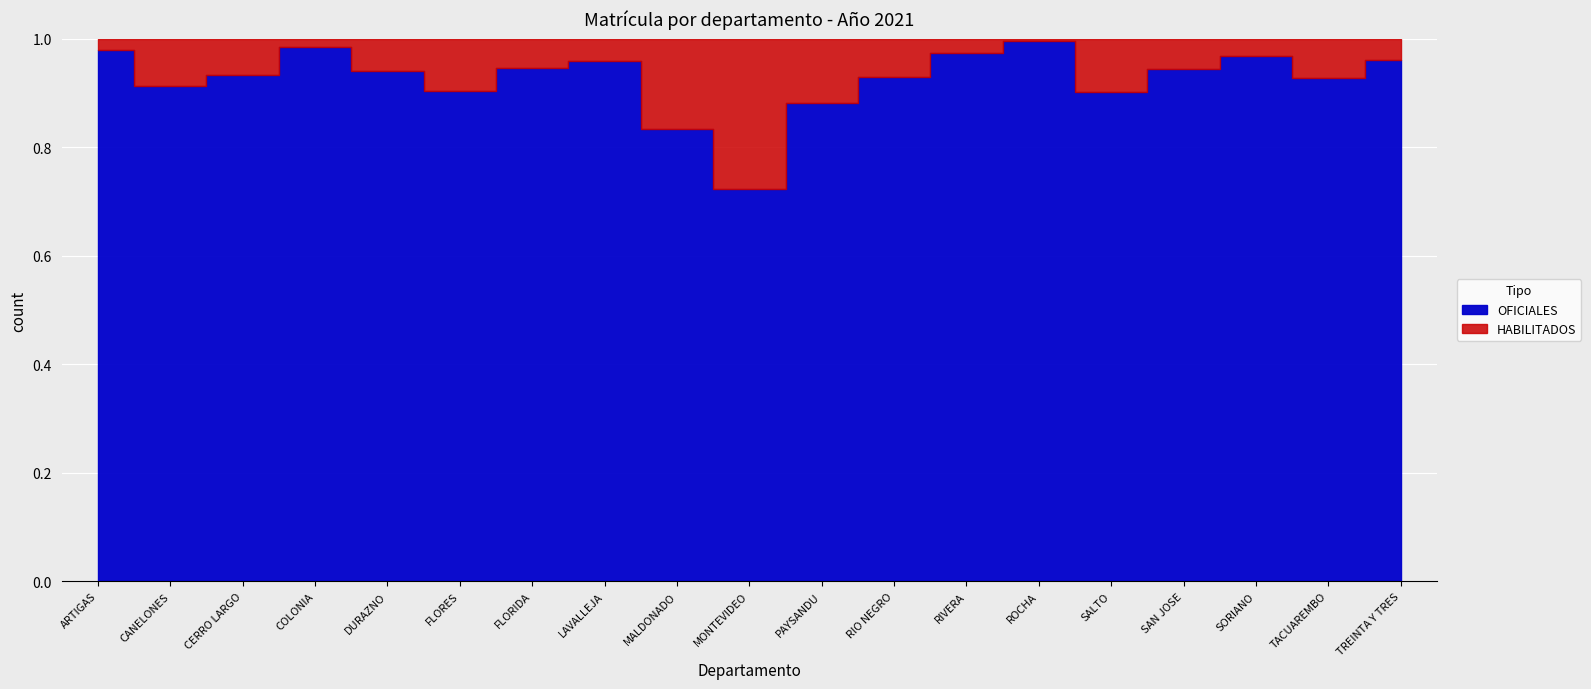

Rank the series by their maximum value, from highest to lowest.

OFICIALES, HABILITADOS